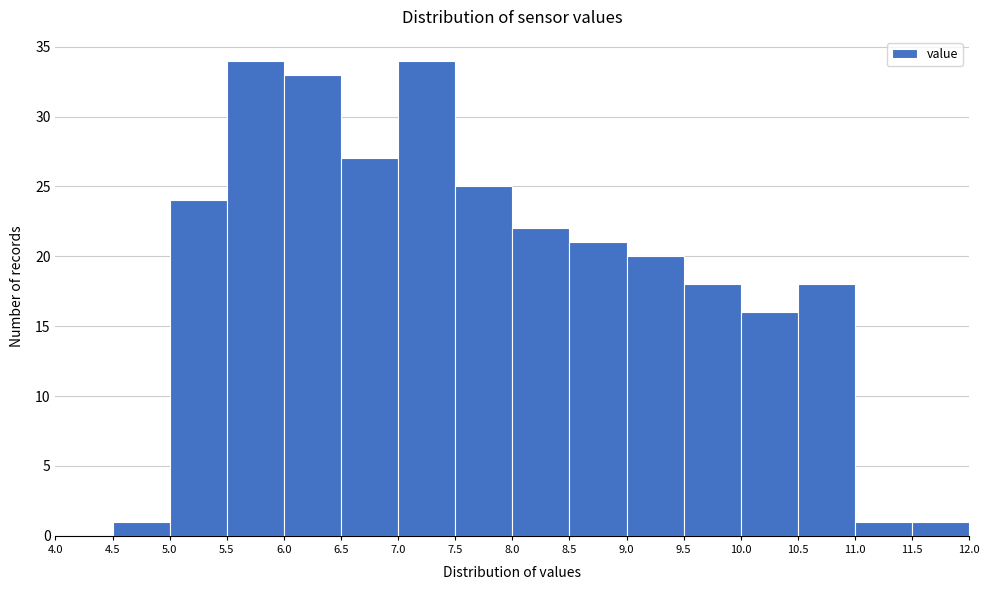

What is the height of the bar covering 10.5 to 11.0 on the x-axis? The values are not printed on the chart, so give them approximately, as read against the axis.

18